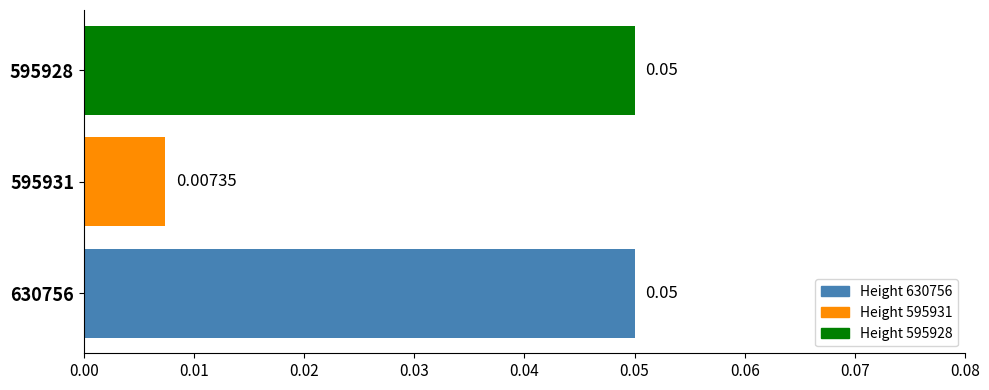

Which has a higher value, 595928 or 595931?

595928